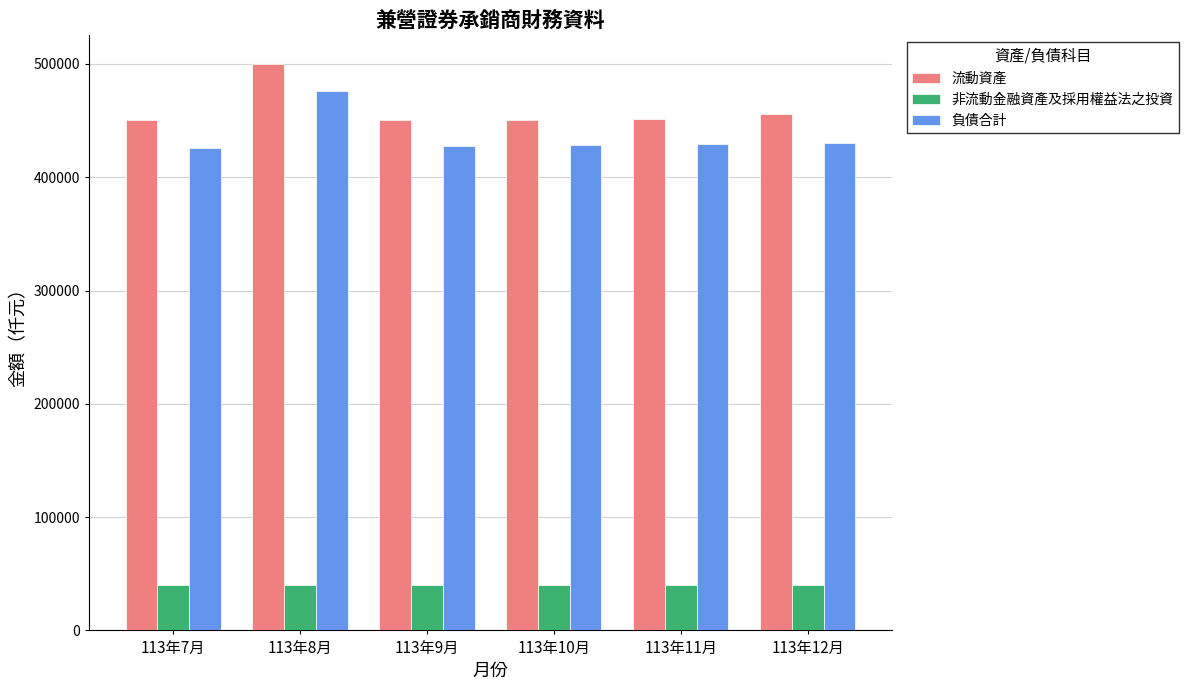

What is the total value across all series at 113年8月?

1016665